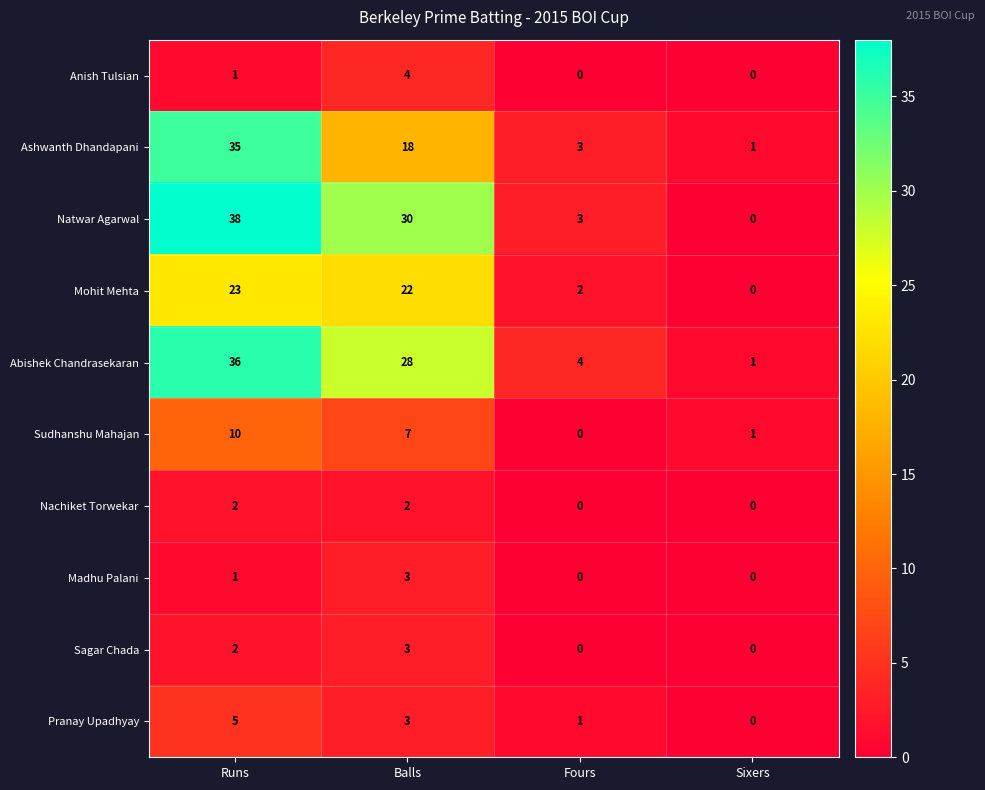

Which series changed the most between Runs and Fours?

Natwar Agarwal